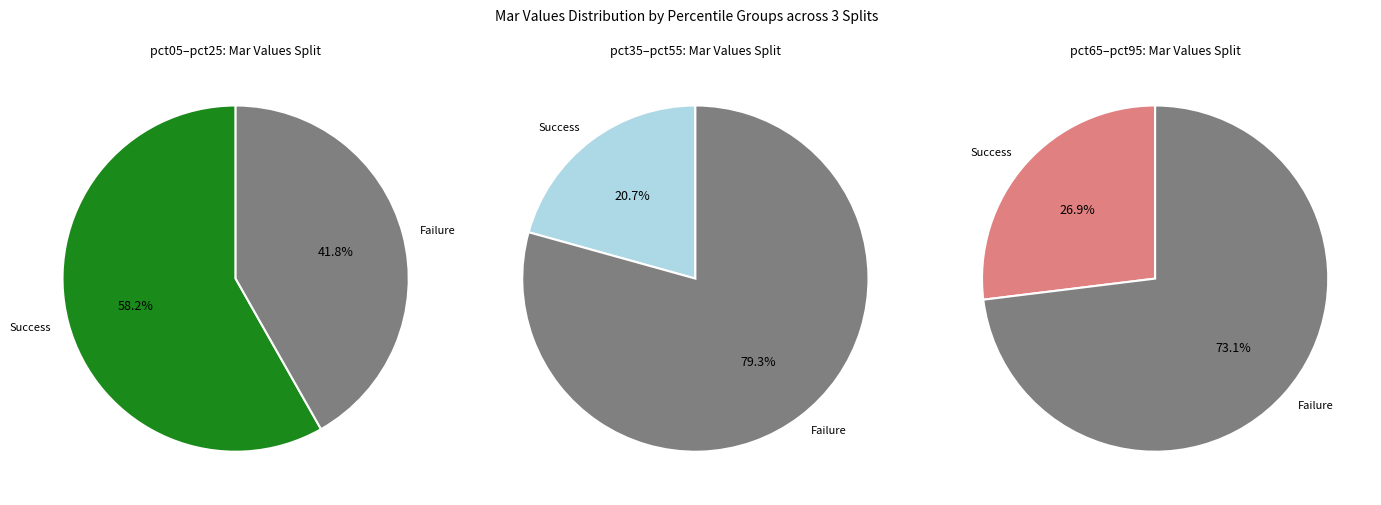

Which has a higher value, pct95 or pct65?

pct95